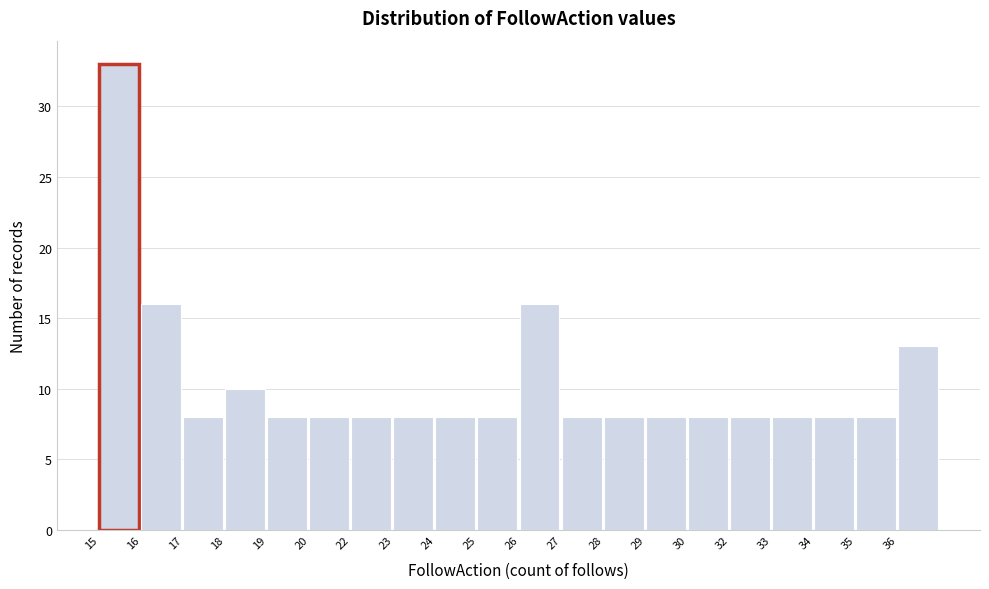

Reading left to right, extract all data points from this chart.

15=33	16=16	17=8	18=10	19=8	20=8	22=8	23=8	24=8	25=8	26=16	27=8	28=8	29=8	30=8	32=8	33=8	34=8	35=8	36=13